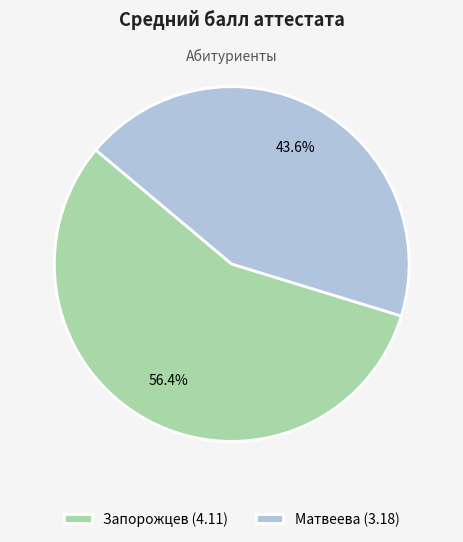

Between Запорожцев (4.11) and Матвеева (3.18), which is larger?

Запорожцев (4.11)